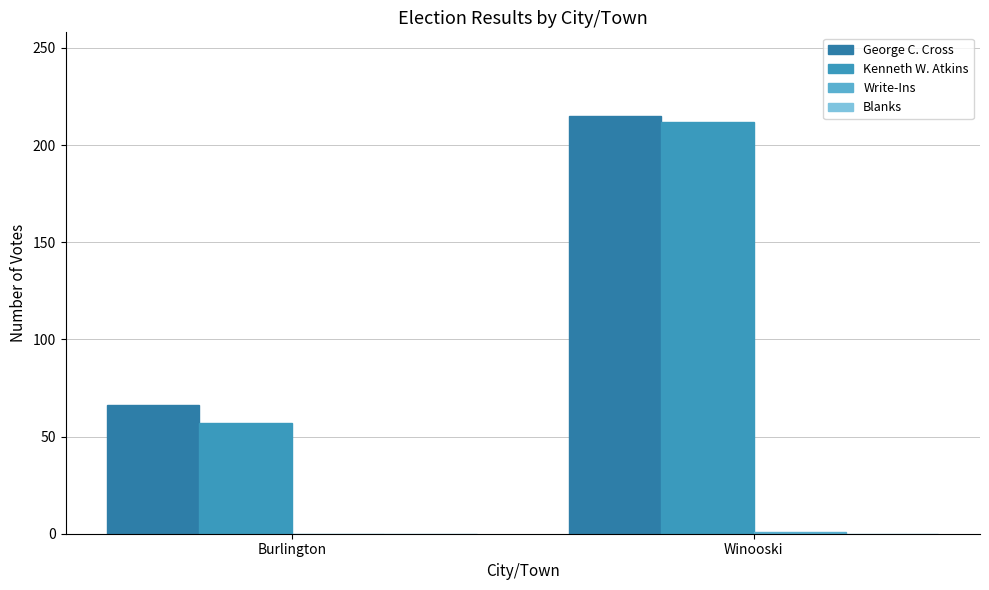

Between Burlington and Winooski, which is larger?

Winooski